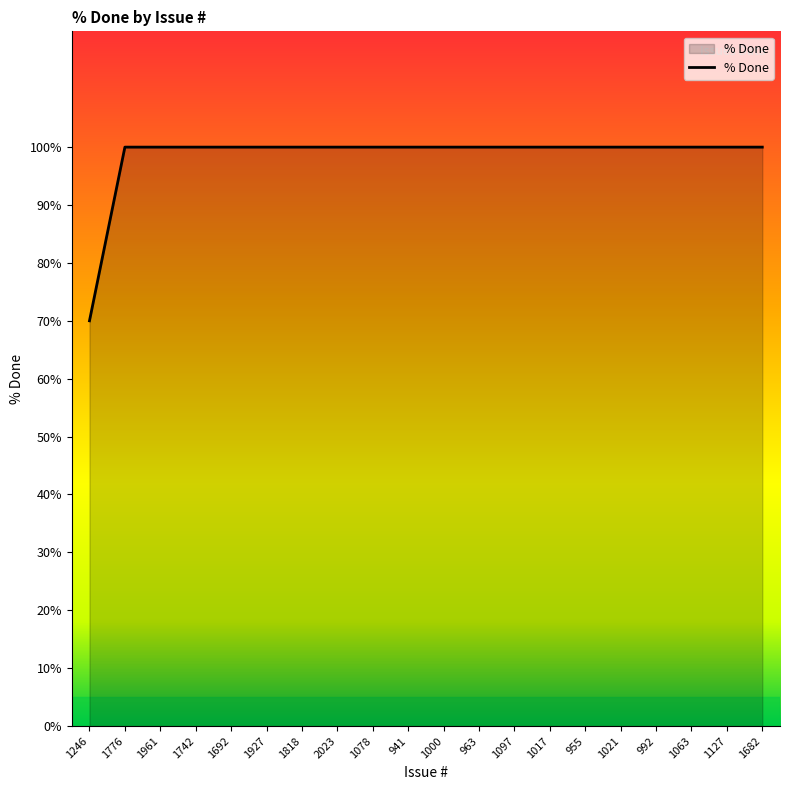

What is the smallest value displayed?

70